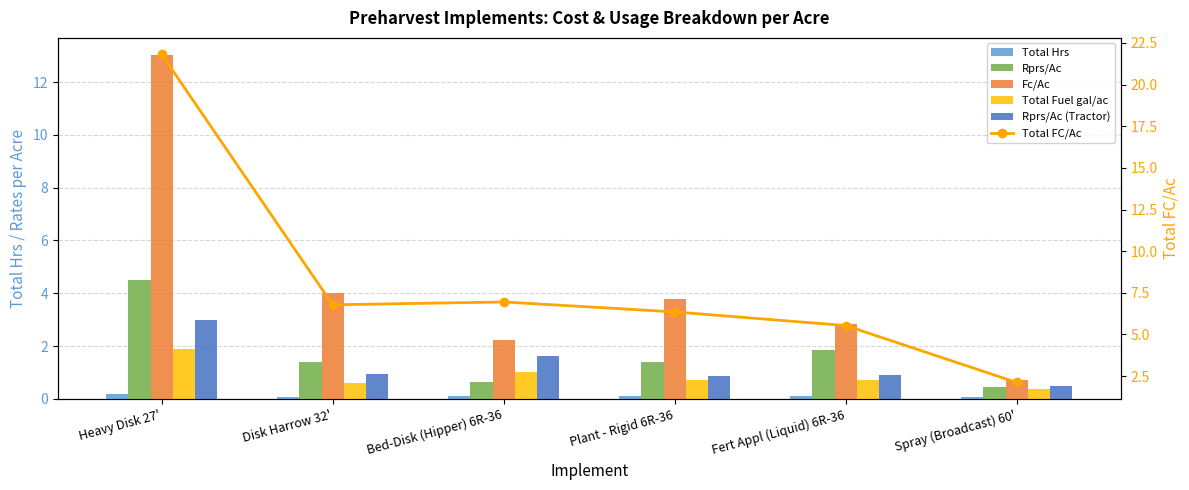

At how many categories does at least one series exceed 12?

1